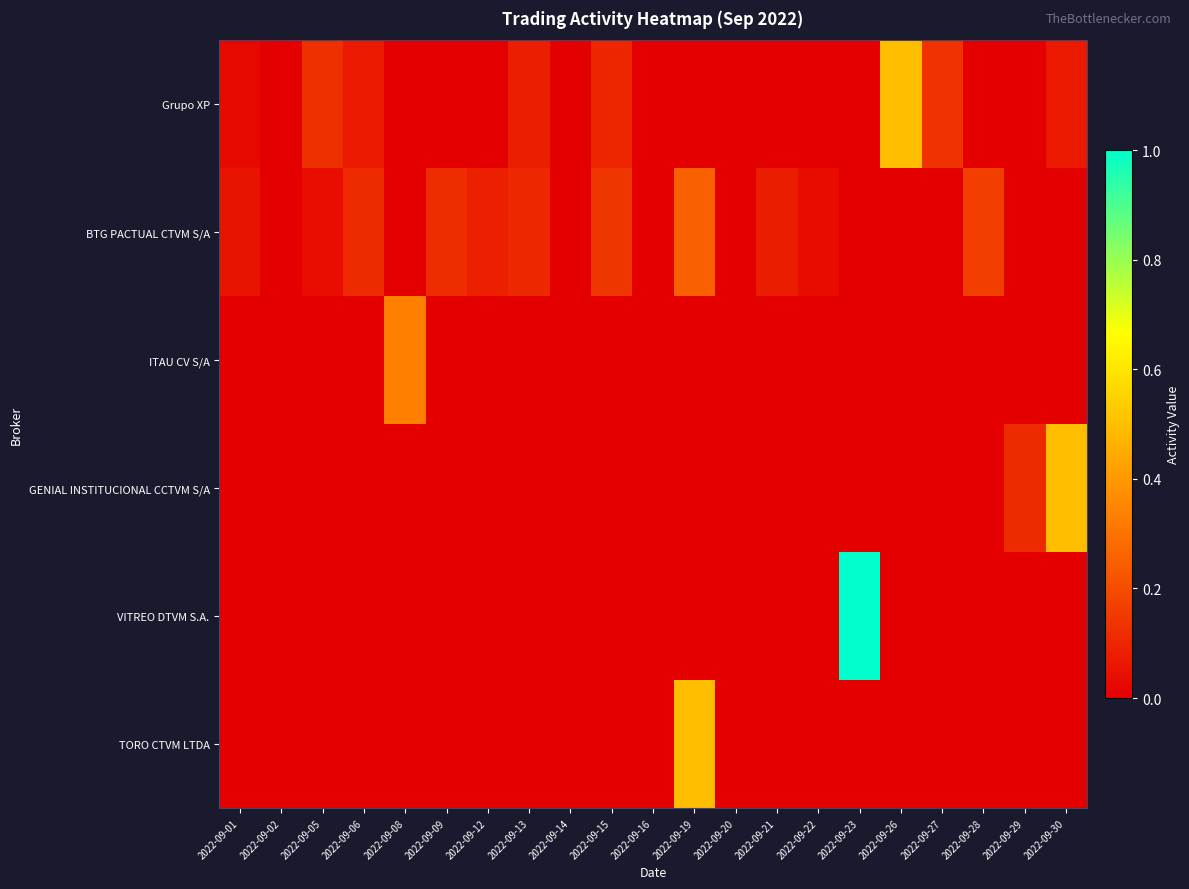

Reading left to right, extract all data points from this chart.

Grupo XP: 2022-09-01=0.0	2022-09-02=0.0	2022-09-05=0.1	2022-09-06=0.1	2022-09-08=0.0	2022-09-09=0.0	2022-09-12=0.0	2022-09-13=0.1	2022-09-14=0.0	2022-09-15=0.1	2022-09-16=0.0	2022-09-19=0.0	2022-09-20=0.0	2022-09-21=0.0	2022-09-22=0.0	2022-09-23=0.0	2022-09-26=0.5	2022-09-27=0.1	2022-09-28=0.0	2022-09-29=0.0	2022-09-30=0.1
BTG PACTUAL CTVM S/A: 2022-09-01=0.1	2022-09-02=0.0	2022-09-05=0.0	2022-09-06=0.1	2022-09-08=0.0	2022-09-09=0.1	2022-09-12=0.1	2022-09-13=0.1	2022-09-14=0.0	2022-09-15=0.1	2022-09-16=0.0	2022-09-19=0.3	2022-09-20=0.0	2022-09-21=0.1	2022-09-22=0.0	2022-09-23=0.0	2022-09-26=0.0	2022-09-27=0.0	2022-09-28=0.2	2022-09-29=0.0	2022-09-30=0.0
ITAU CV S/A: 2022-09-01=0.0	2022-09-02=0.0	2022-09-05=0.0	2022-09-06=0.0	2022-09-08=0.3	2022-09-09=0.0	2022-09-12=0.0	2022-09-13=0.0	2022-09-14=0.0	2022-09-15=0.0	2022-09-16=0.0	2022-09-19=0.0	2022-09-20=0.0	2022-09-21=0.0	2022-09-22=0.0	2022-09-23=0.0	2022-09-26=0.0	2022-09-27=0.0	2022-09-28=0.0	2022-09-29=0.0	2022-09-30=0.0
GENIAL INSTITUCIONAL CCTVM S/A: 2022-09-01=0.0	2022-09-02=0.0	2022-09-05=0.0	2022-09-06=0.0	2022-09-08=0.0	2022-09-09=0.0	2022-09-12=0.0	2022-09-13=0.0	2022-09-14=0.0	2022-09-15=0.0	2022-09-16=0.0	2022-09-19=0.0	2022-09-20=0.0	2022-09-21=0.0	2022-09-22=0.0	2022-09-23=0.0	2022-09-26=0.0	2022-09-27=0.0	2022-09-28=0.0	2022-09-29=0.1	2022-09-30=0.5
VITREO DTVM S.A.: 2022-09-01=0.0	2022-09-02=0.0	2022-09-05=0.0	2022-09-06=0.0	2022-09-08=0.0	2022-09-09=0.0	2022-09-12=0.0	2022-09-13=0.0	2022-09-14=0.0	2022-09-15=0.0	2022-09-16=0.0	2022-09-19=0.0	2022-09-20=0.0	2022-09-21=0.0	2022-09-22=0.0	2022-09-23=1.0	2022-09-26=0.0	2022-09-27=0.0	2022-09-28=0.0	2022-09-29=0.0	2022-09-30=0.0
TORO CTVM LTDA: 2022-09-01=0.0	2022-09-02=0.0	2022-09-05=0.0	2022-09-06=0.0	2022-09-08=0.0	2022-09-09=0.0	2022-09-12=0.0	2022-09-13=0.0	2022-09-14=0.0	2022-09-15=0.0	2022-09-16=0.0	2022-09-19=0.5	2022-09-20=0.0	2022-09-21=0.0	2022-09-22=0.0	2022-09-23=0.0	2022-09-26=0.0	2022-09-27=0.0	2022-09-28=0.0	2022-09-29=0.0	2022-09-30=0.0